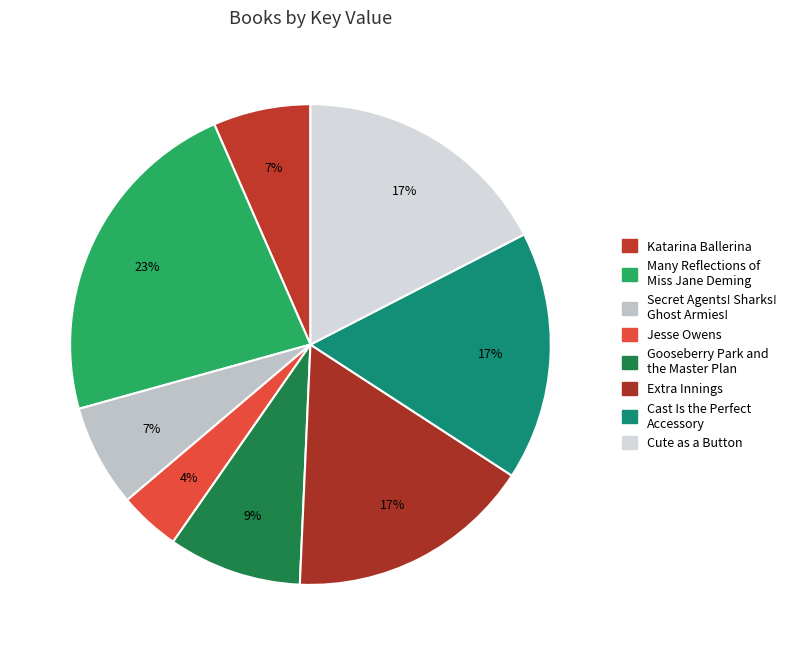

To the nearest percent, what is the difference between the largest and smallest slice percentages?

19%